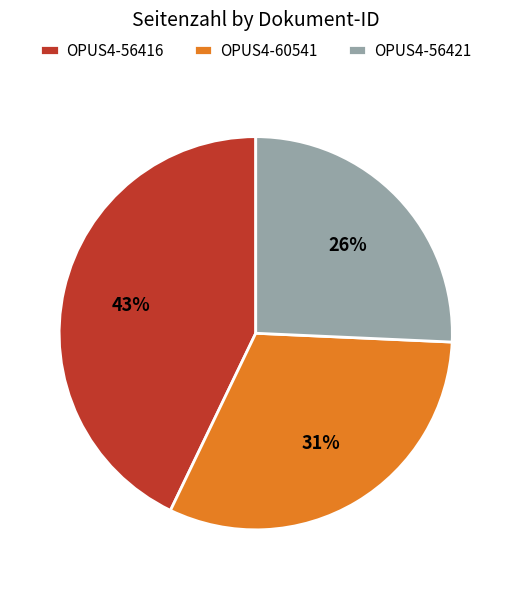

Count the number of slices in the pie.

3